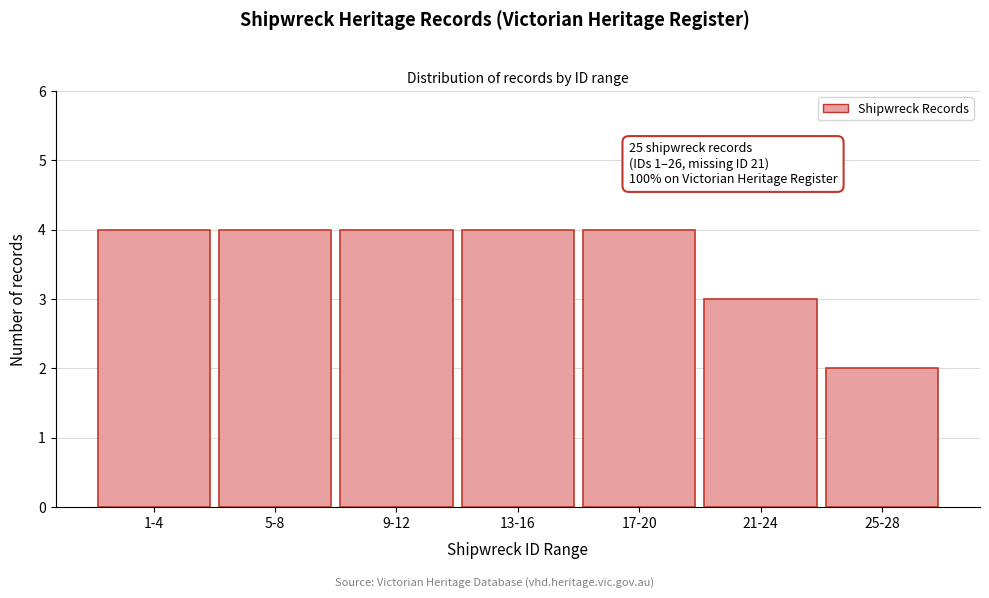

Reading left to right, extract all data points from this chart.

4	4	4	4	4	3	2